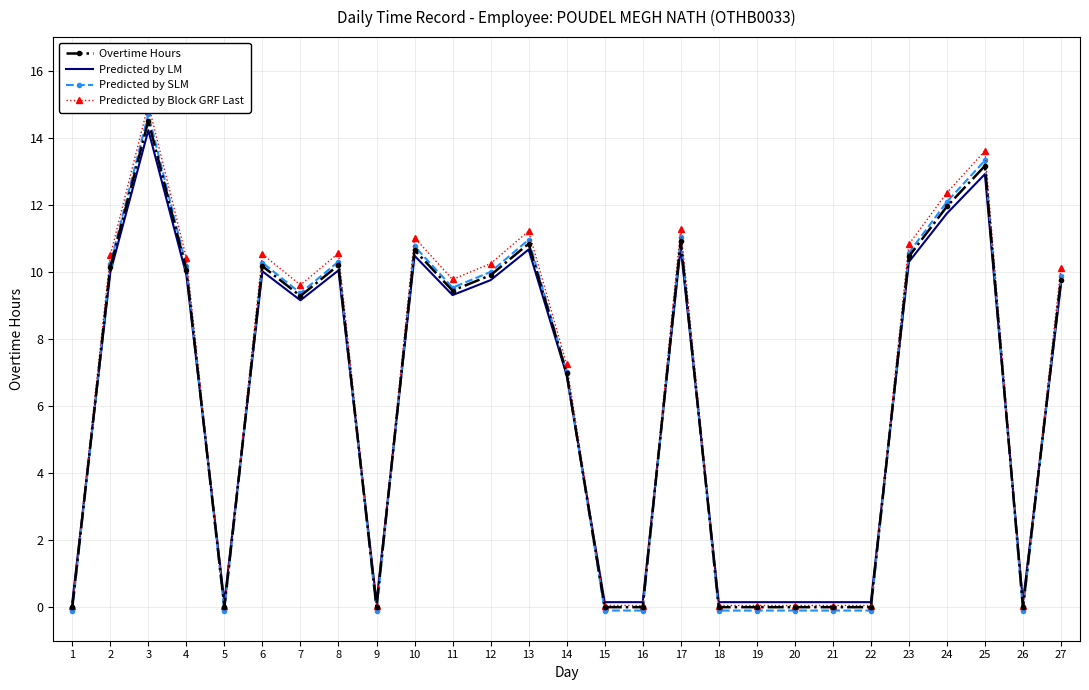

True or false: Overtime Hours has more than 2 points higher than both neighbors.

True